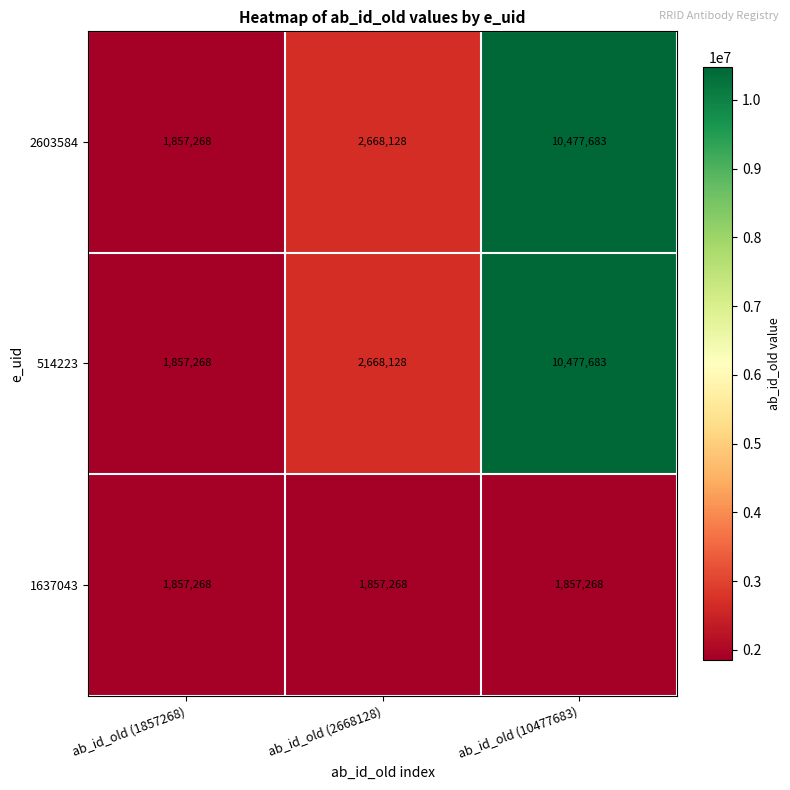

What is the maximum value shown in the chart?

10477683